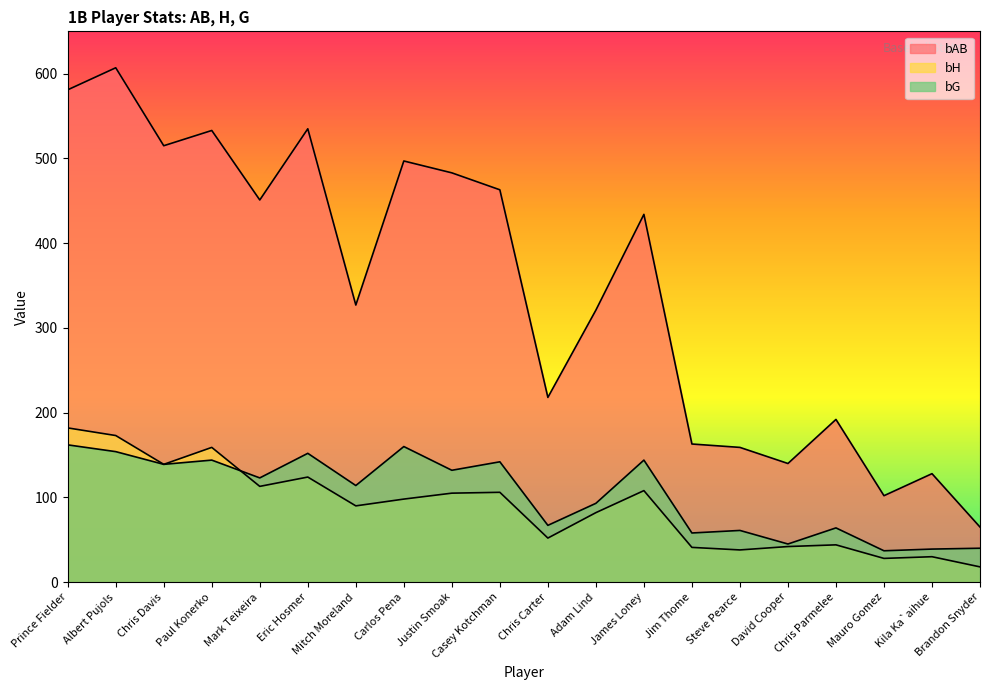

List the labels in order of bG value, largest first.

Prince Fielder, Carlos Pena, Albert Pujols, Eric Hosmer, Paul Konerko, James Loney, Casey Kotchman, Chris Davis, Justin Smoak, Mark Teixeira, Mitch Moreland, Adam Lind, Chris Carter, Chris Parmelee, Steve Pearce, Jim Thome, David Cooper, Brandon Snyder, Kila Ka`aihue, Mauro Gomez